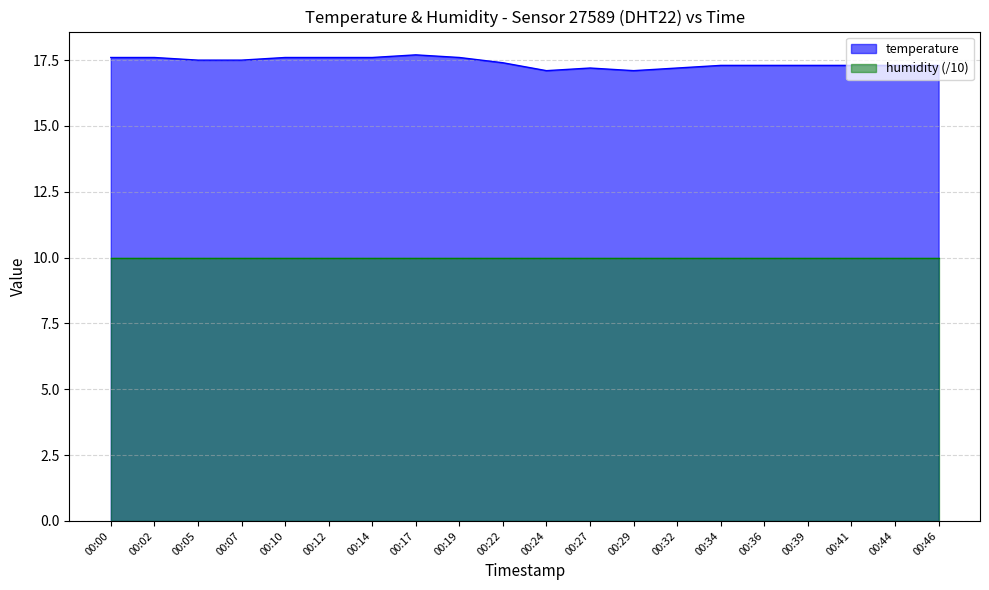

Which series has the largest range (max minus min)?

temperature